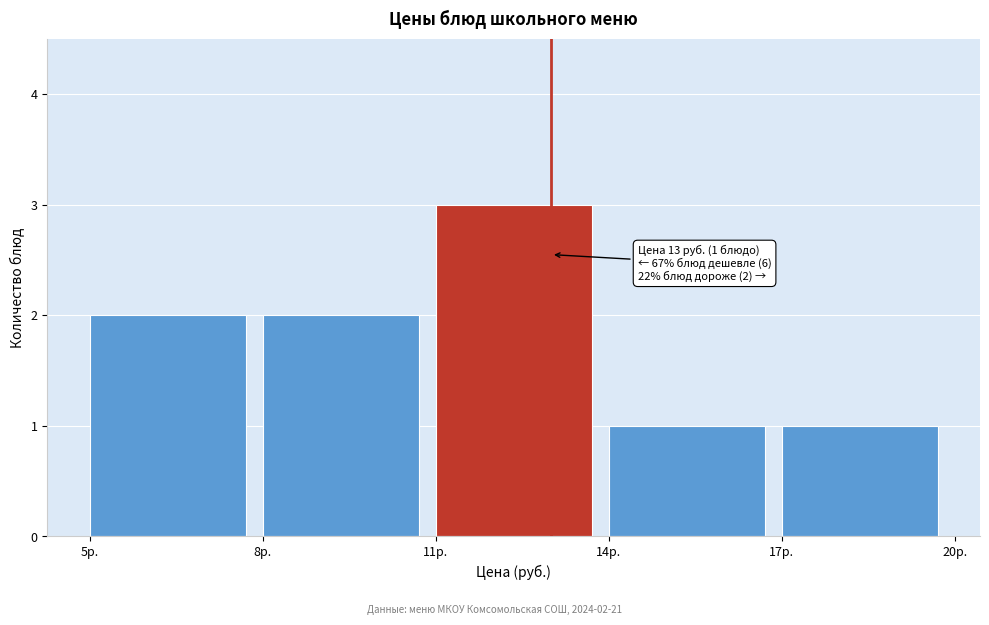

Over which range of the x-axis is the bar tallest?

11 to 14